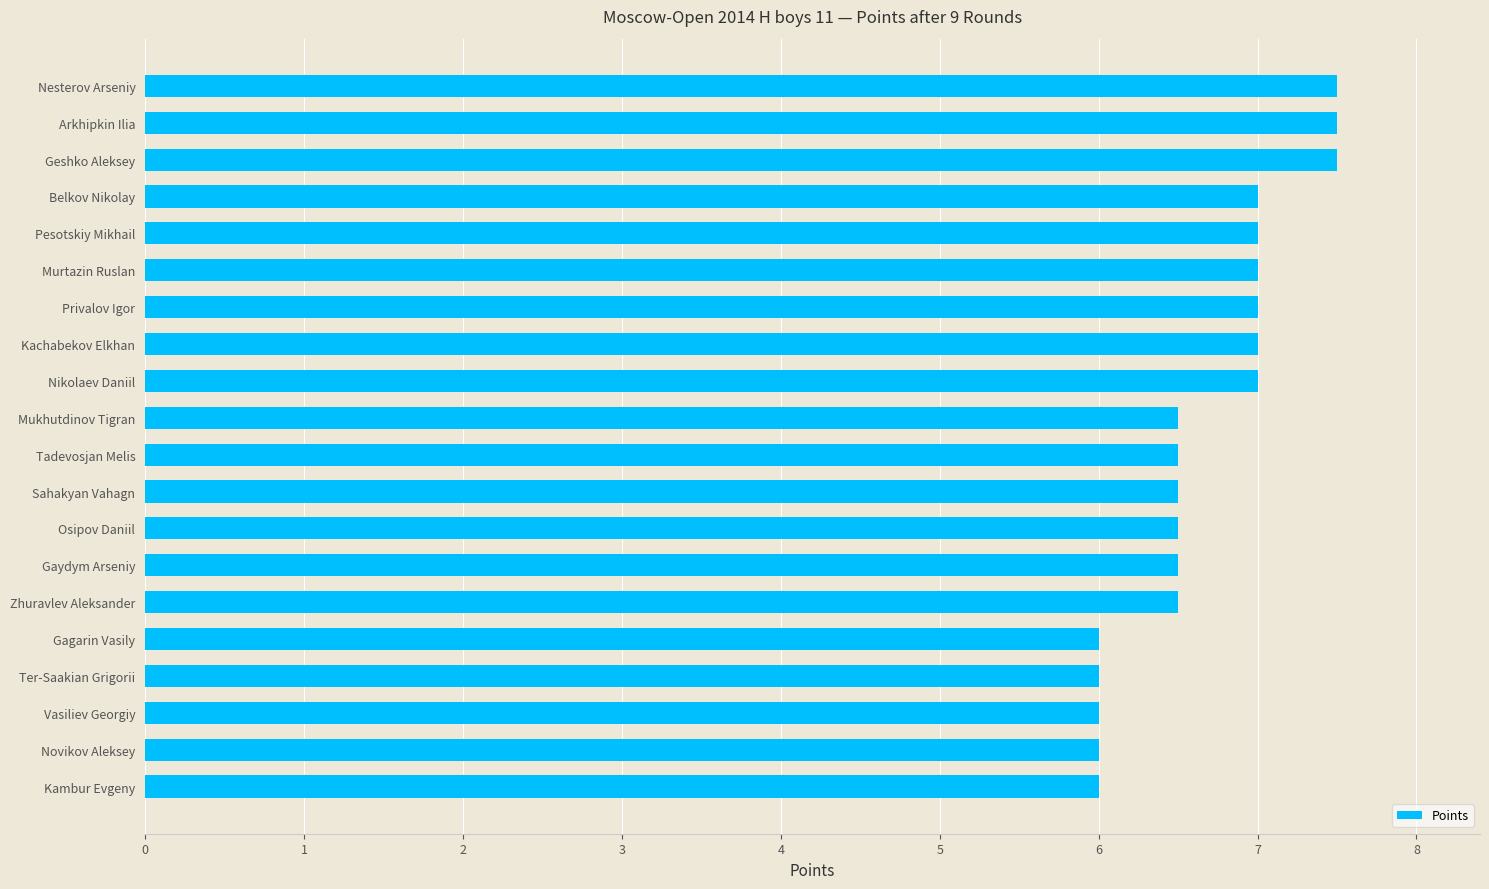

Reading top to bottom, transcribe all the data shown in this chart.

Nesterov Arseniy=7.5	Arkhipkin Ilia=7.5	Geshko Aleksey=7.5	Belkov Nikolay=7.0	Pesotskiy Mikhail=7.0	Murtazin Ruslan=7.0	Privalov Igor=7.0	Kachabekov Elkhan=7.0	Nikolaev Daniil=7.0	Mukhutdinov Tigran=6.5	Tadevosjan Melis=6.5	Sahakyan Vahagn=6.5	Osipov Daniil=6.5	Gaydym Arseniy=6.5	Zhuravlev Aleksander=6.5	Gagarin Vasily=6.0	Ter-Saakian Grigorii=6.0	Vasiliev Georgiy=6.0	Novikov Aleksey=6.0	Kambur Evgeny=6.0